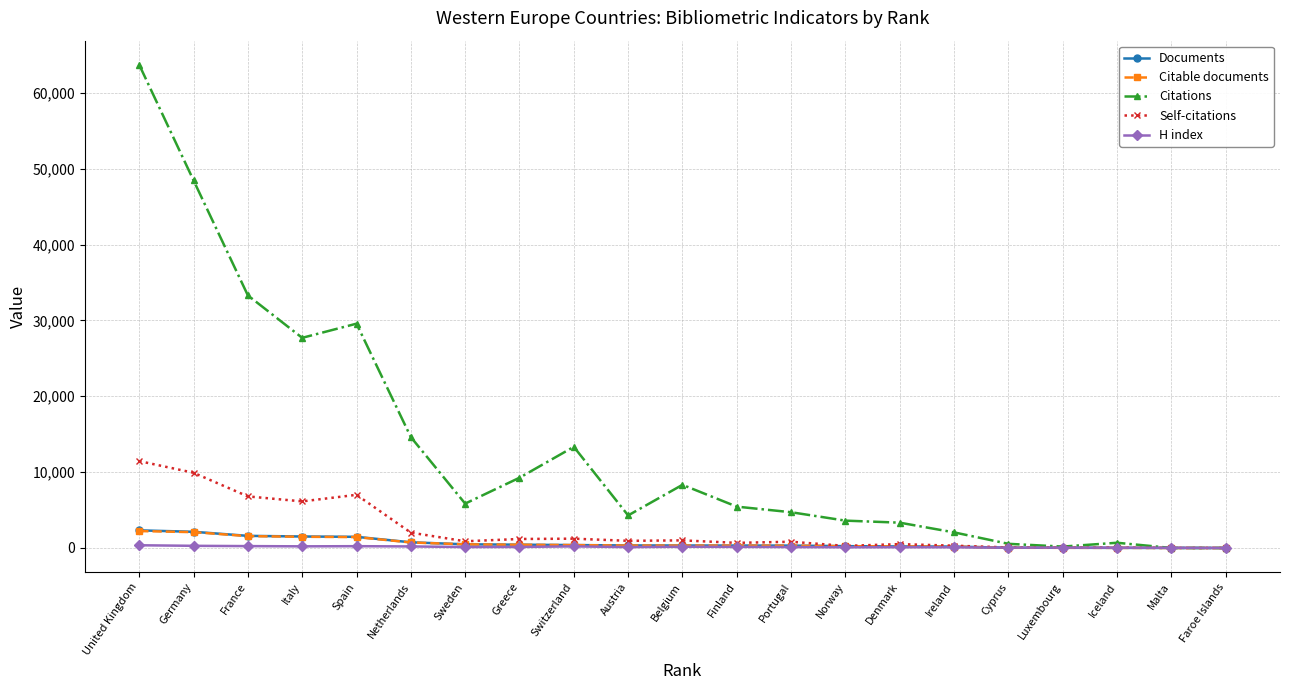

What is the sum of all Citable documents values?

12787